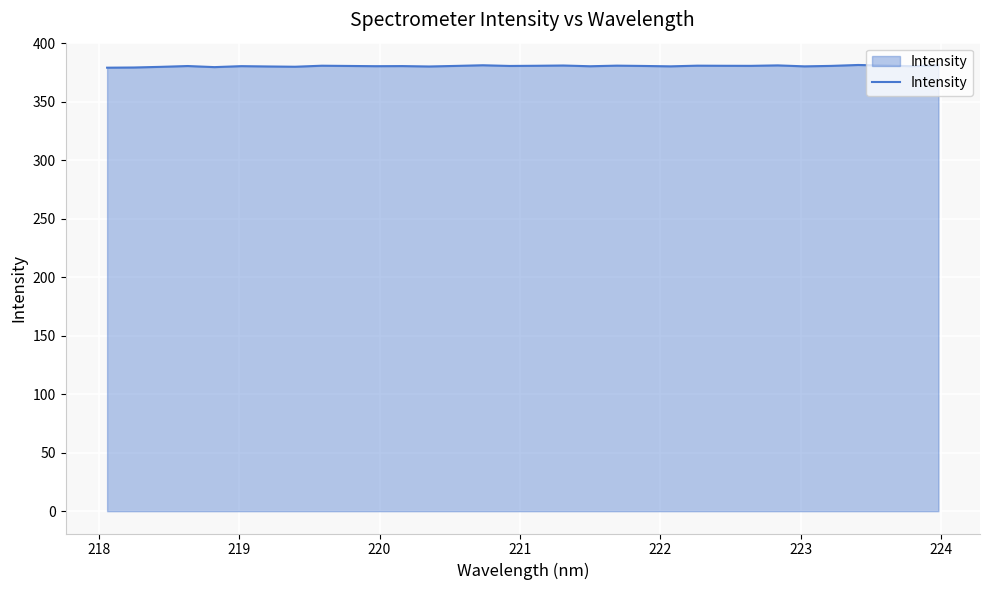

What is the greatest value displayed?

381.3